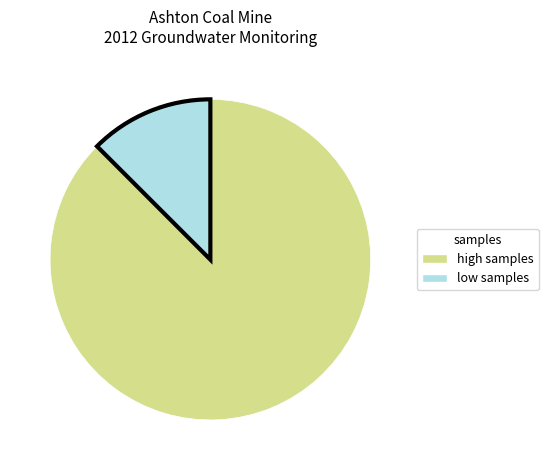

Combined, do low samples and high samples account for over 50%?

Yes